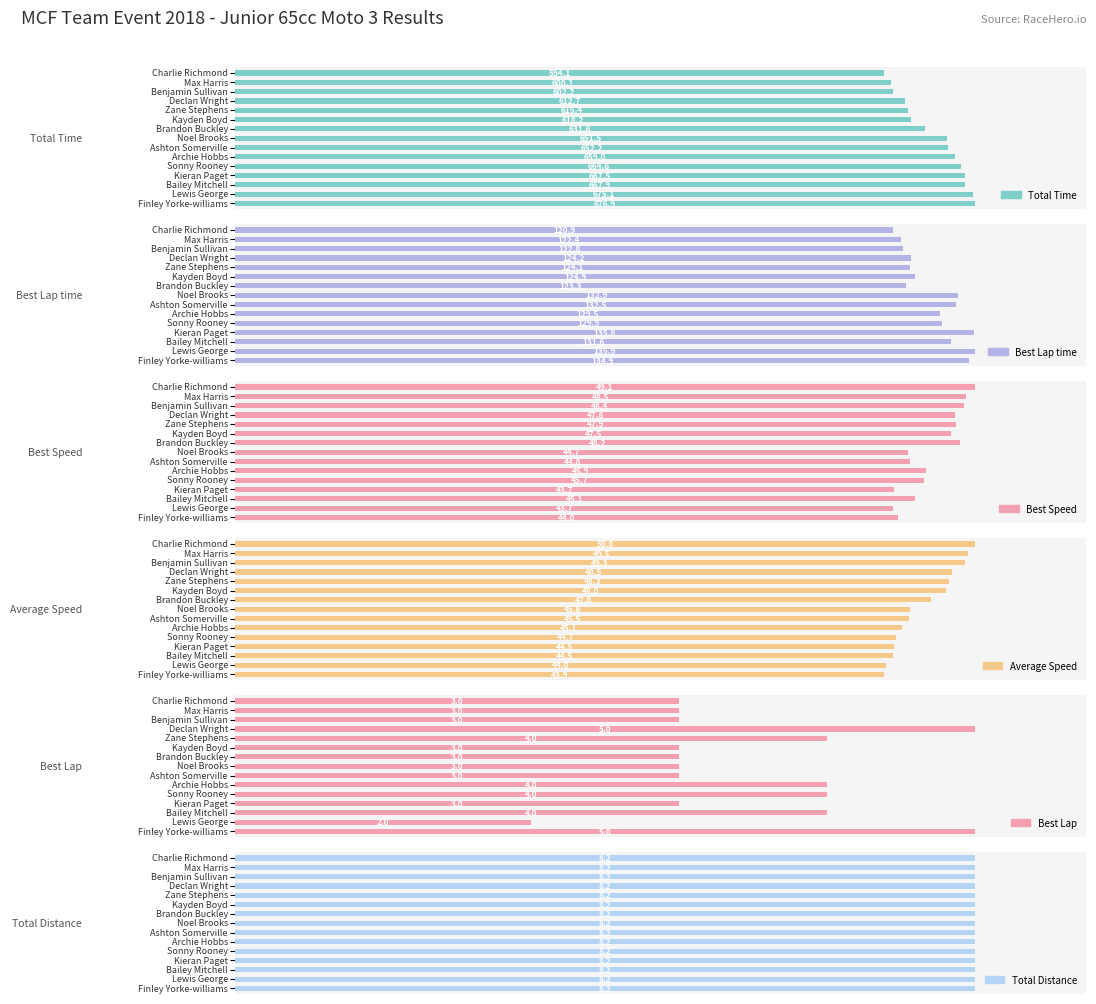

Reading right to left, list all the values displayed in this chart.

Total Time: 676.9	675.1	667.9	667.5	664.6	659.0	652.2	651.5	631.6	618.2	615.4	612.7	602.2	600.1	594.1
Best Lap time: 134.9	135.9	131.6	135.8	129.9	129.5	132.5	132.9	123.3	124.9	124.1	124.2	122.8	122.4	120.9
Best Speed: 44.0	43.7	45.1	43.7	45.7	45.9	44.8	44.7	48.2	47.5	47.9	47.8	48.4	48.5	49.1
Average Speed: 43.9	44.0	44.5	44.5	44.7	45.1	45.5	45.6	47.0	48.0	48.3	48.5	49.3	49.5	50.0
Best Lap: 5.0	2.0	4.0	3.0	4.0	4.0	3.0	3.0	3.0	3.0	4.0	5.0	3.0	3.0	3.0
Total Distance: 0.6	0.6	0.6	0.6	0.6	0.6	0.6	0.6	0.6	0.6	0.6	0.6	0.6	0.6	0.6